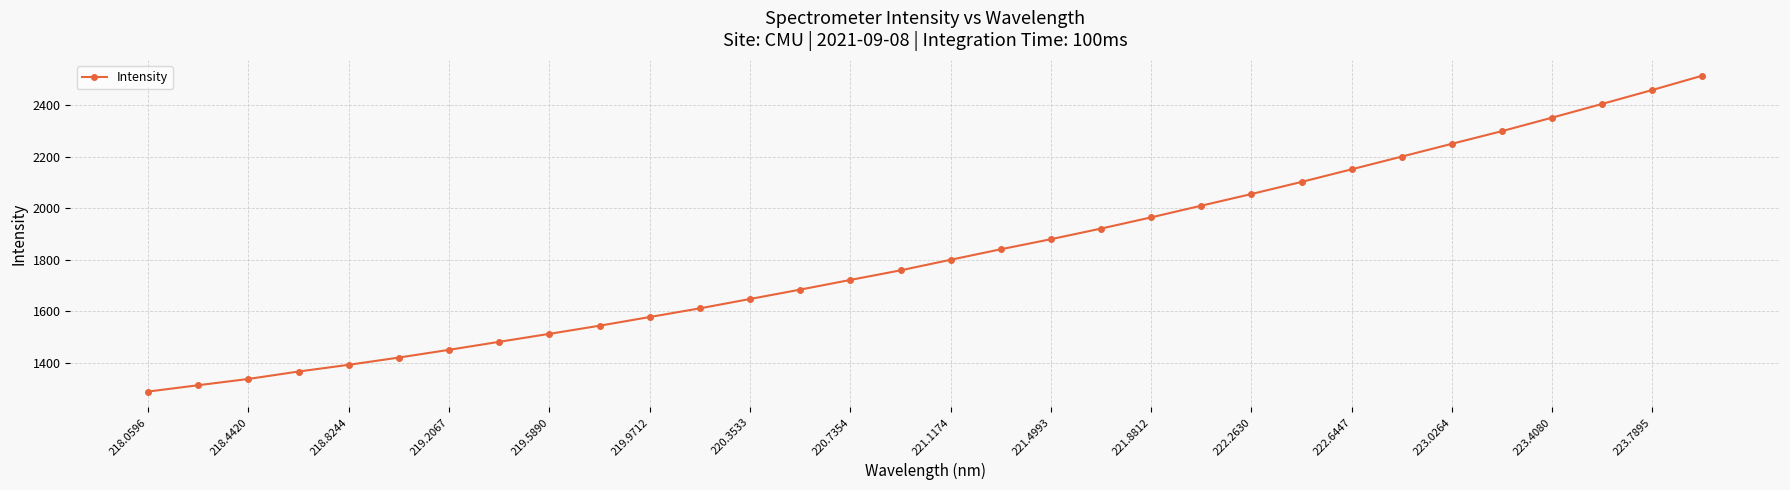

What is the sum of all values?

58318.4